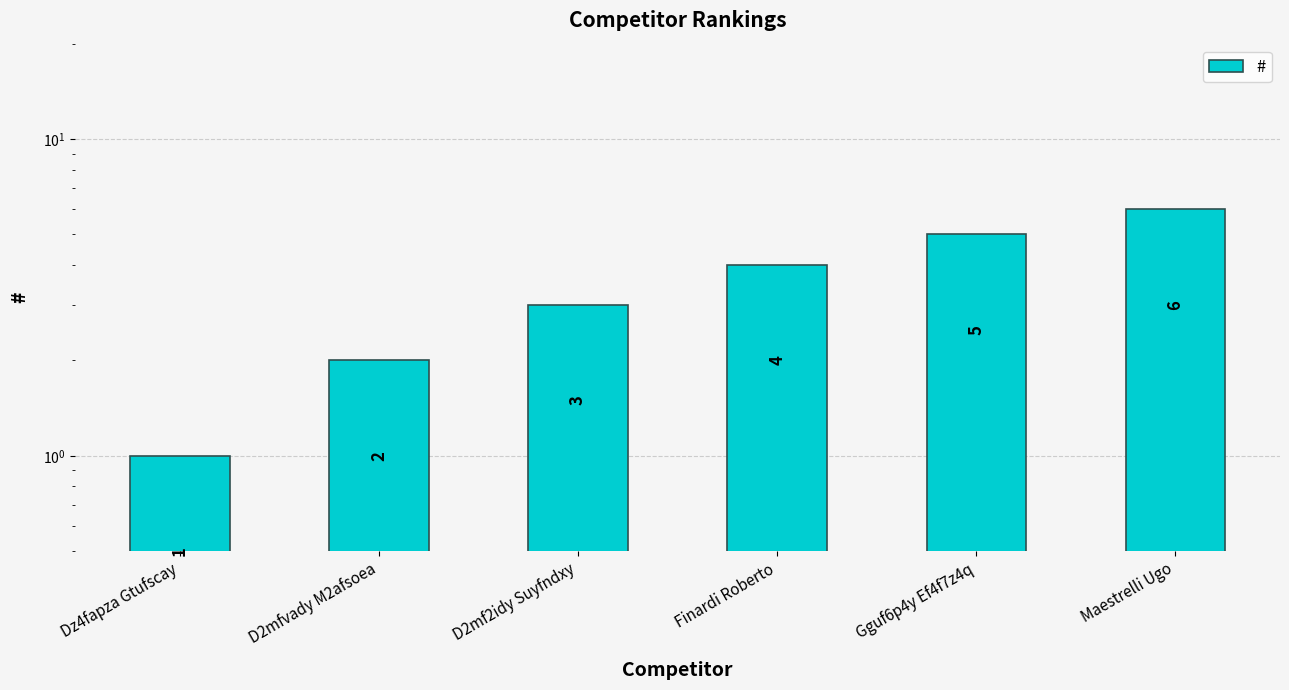

Is it true that the value at Maestrelli Ugo is 6?

True